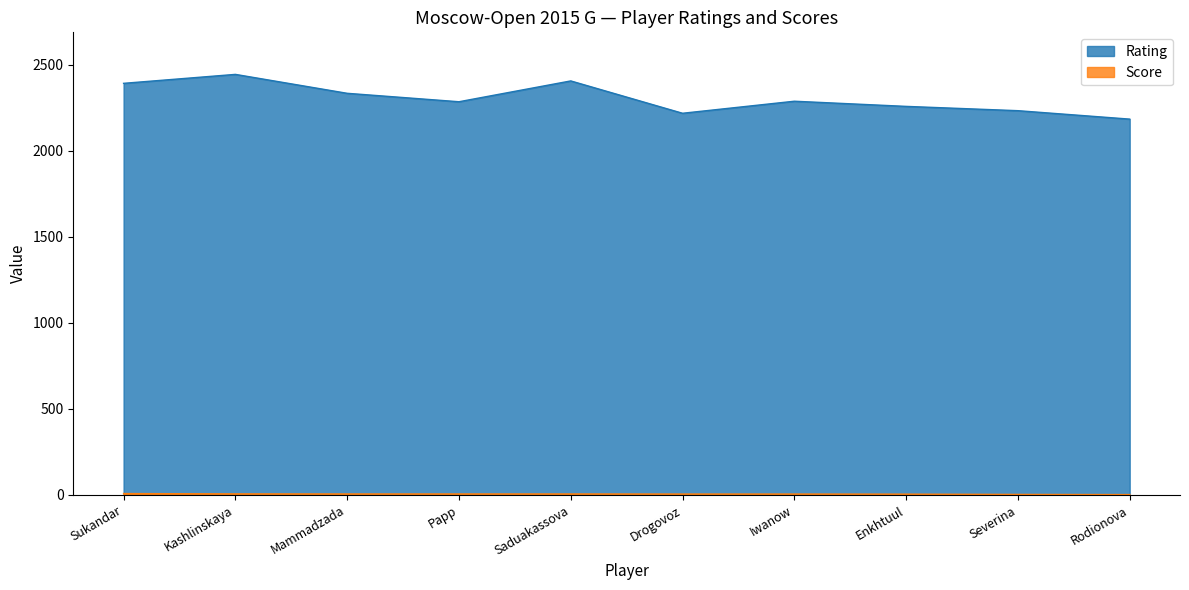

At which label does Rating reach its peak?

Kashlinskaya